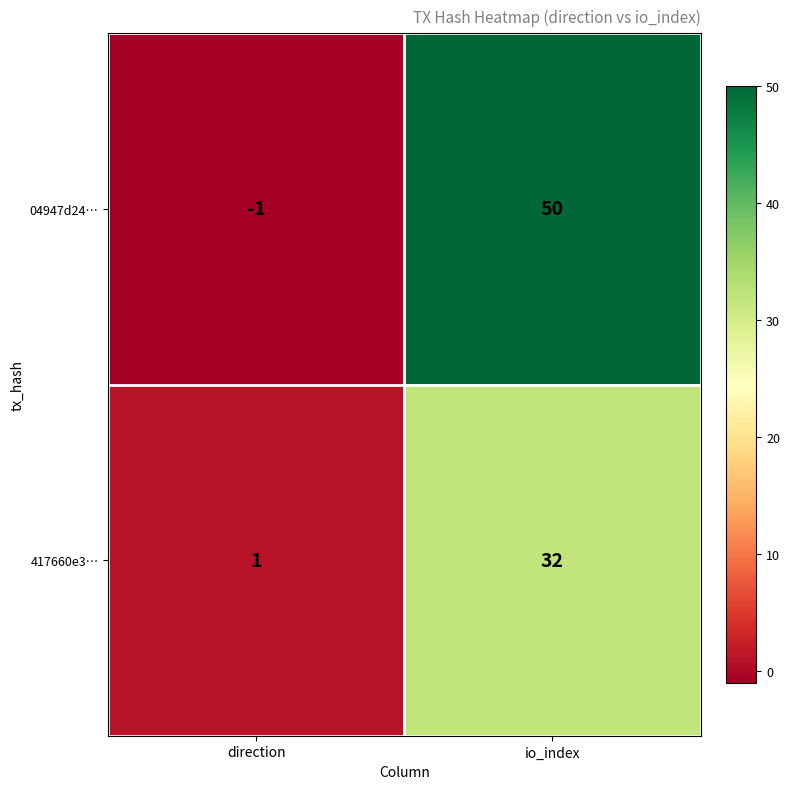

Which category has the lowest value across all series?

direction